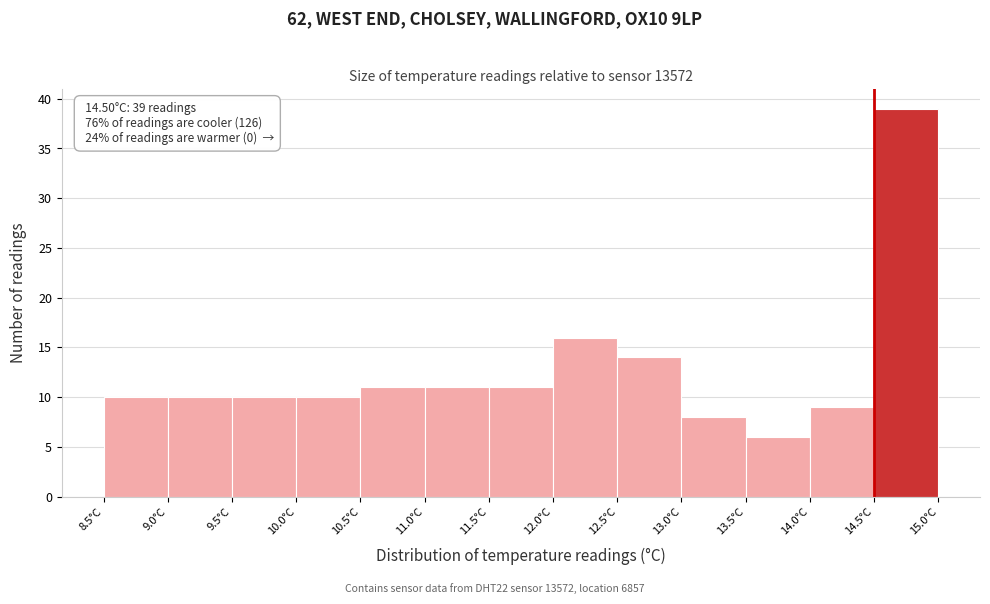

Which range on the x-axis has the tallest bar?

14.5 to 15.0